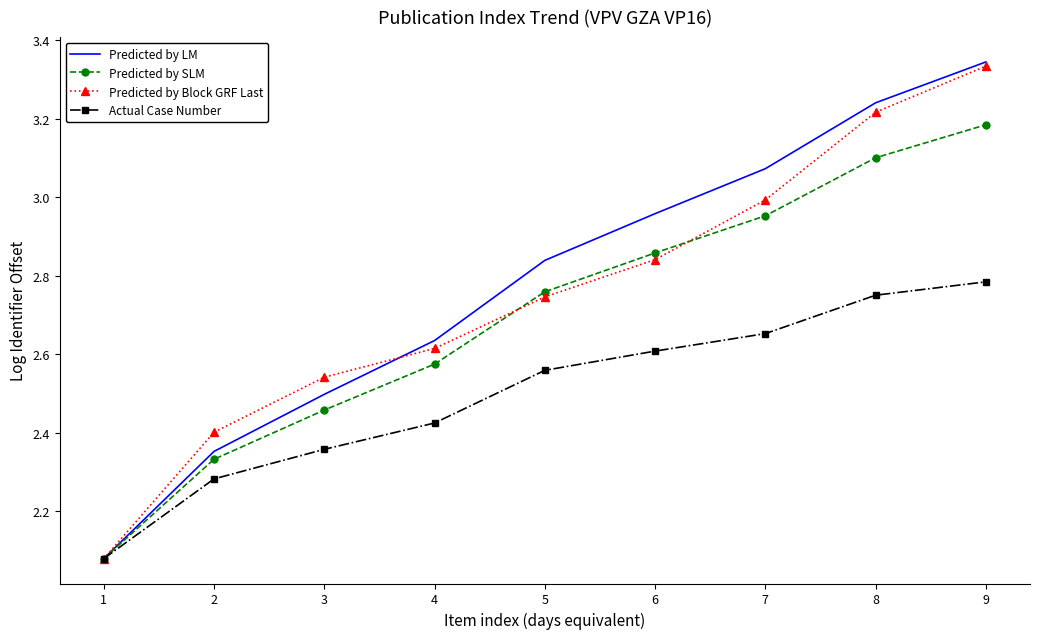

Rank the series at 6 from highest to lowest value.

Predicted by LM, Predicted by SLM, Predicted by Block GRF Last, Actual Case Number